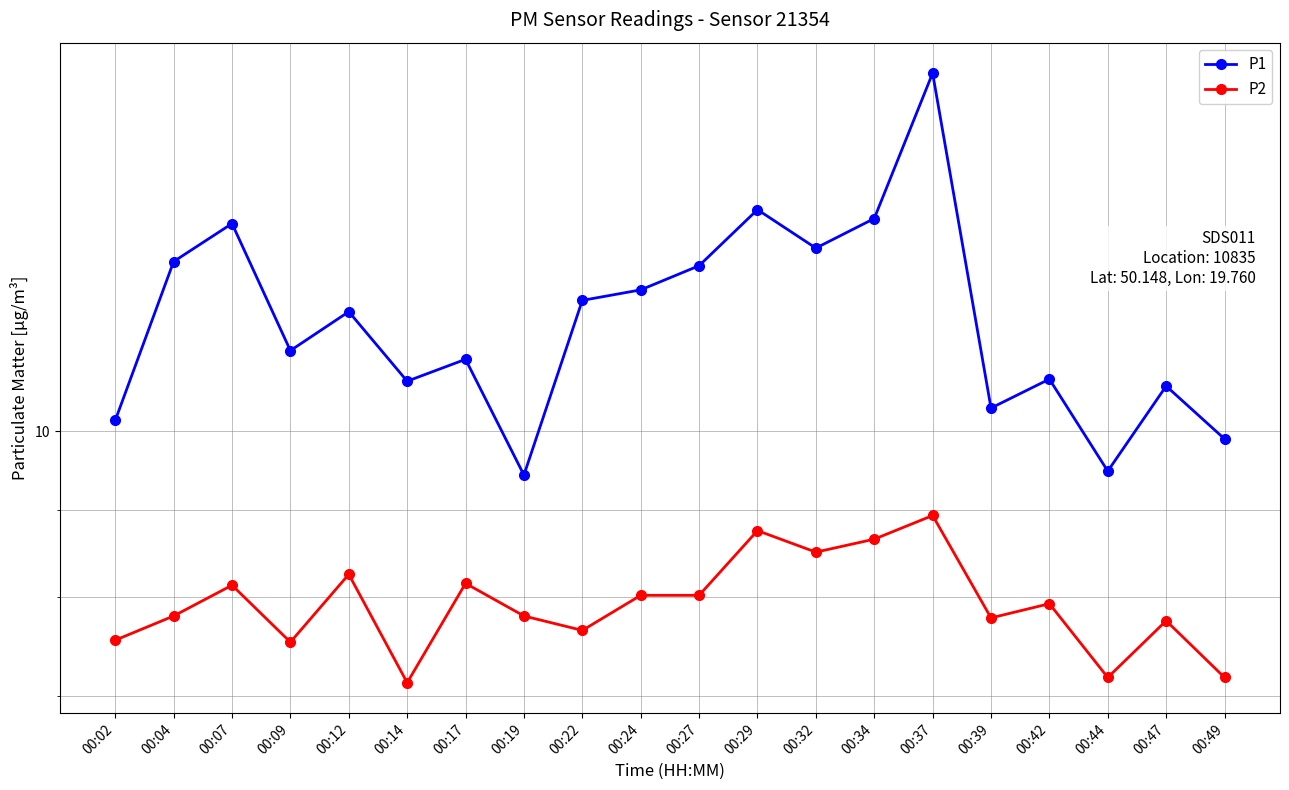

Rank the series at 00:14 from lowest to highest value.

P2, P1